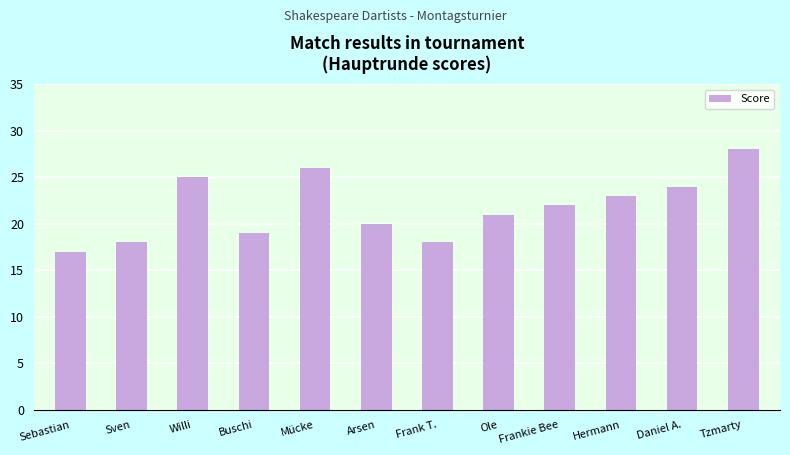

What is the ratio of the value at Mücke to the value at Frank T.?

1.4